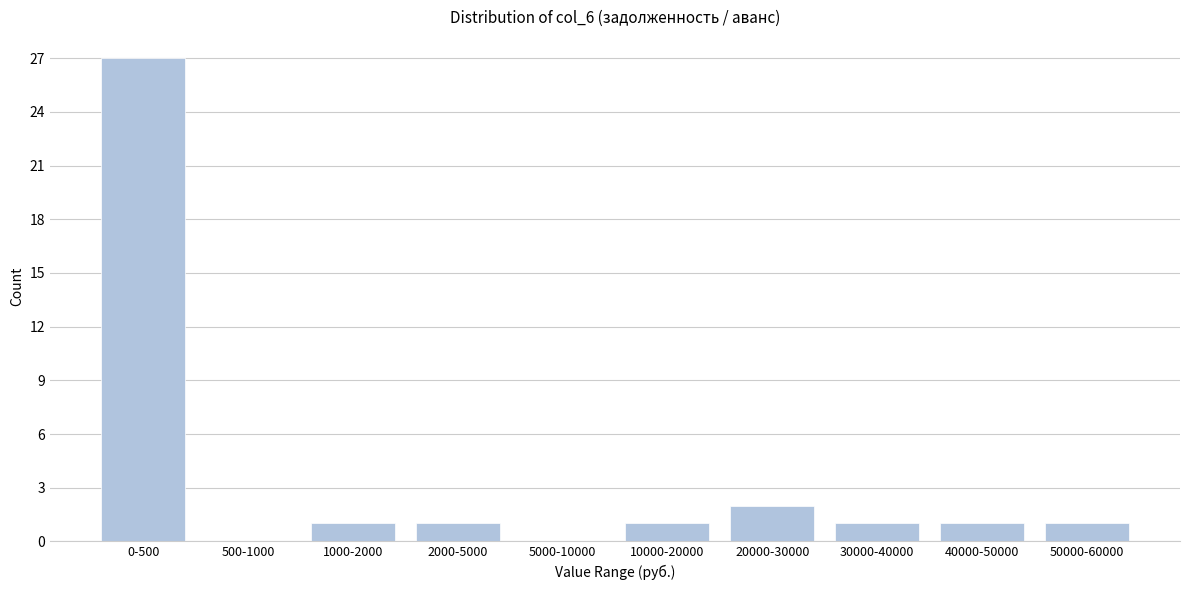

Reading left to right, transcribe all the data shown in this chart.

0-500=27	500-1000=0	1000-2000=1	2000-5000=1	5000-10000=0	10000-20000=1	20000-30000=2	30000-40000=1	40000-50000=1	50000-60000=1